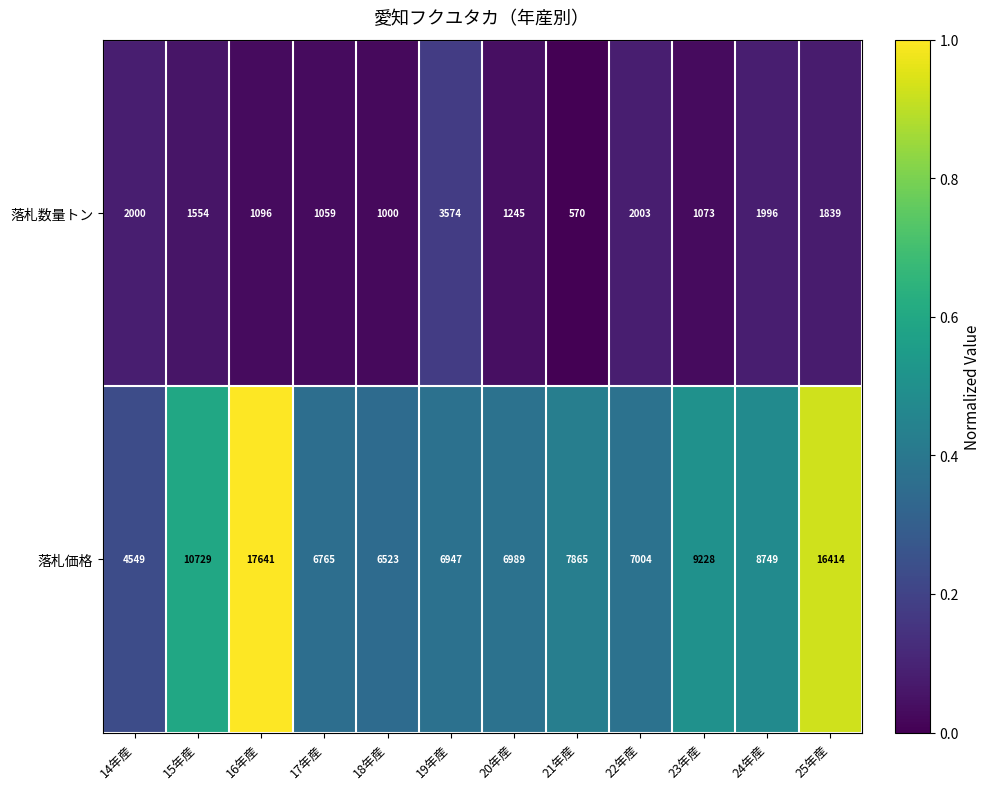

The 落札数量トン series shows 1096 at 16年産. True or false?

True